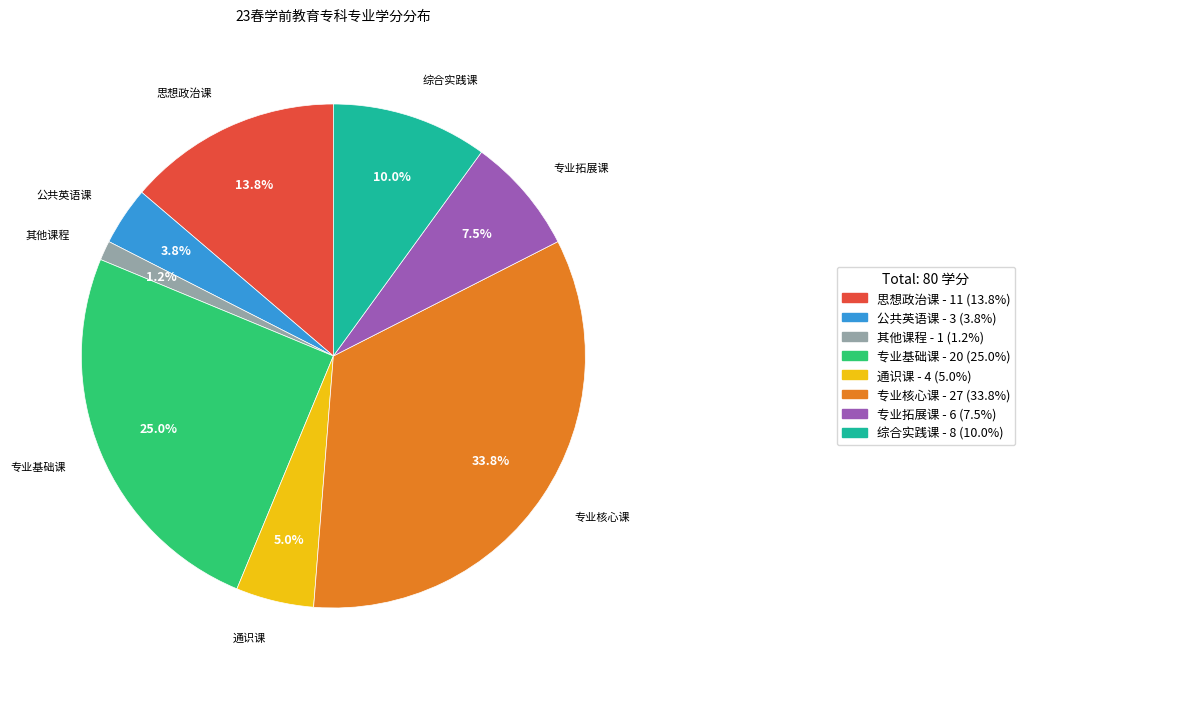

Is there any slice that represents more than half of the pie?

No